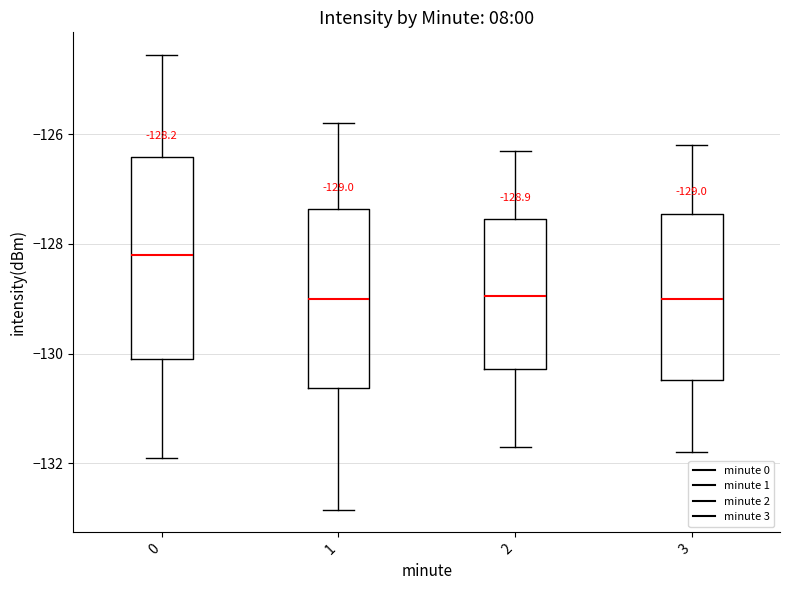

Which box is the tallest, from its lower edge to its upper edge?

0